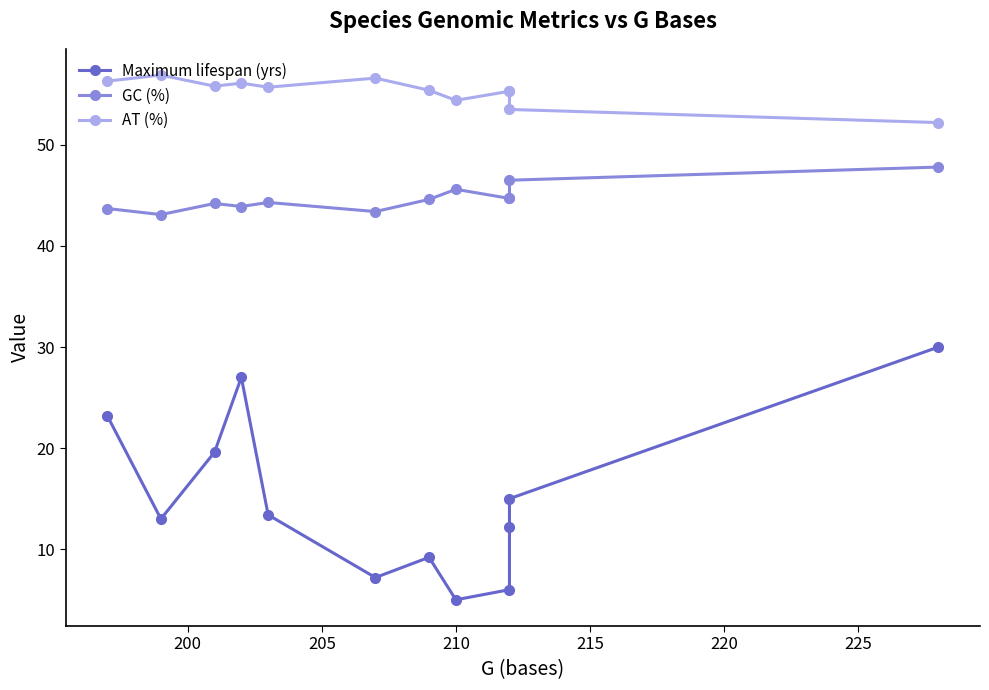

True or false: Maximum lifespan (yrs) and GC (%) cross at least once.

False